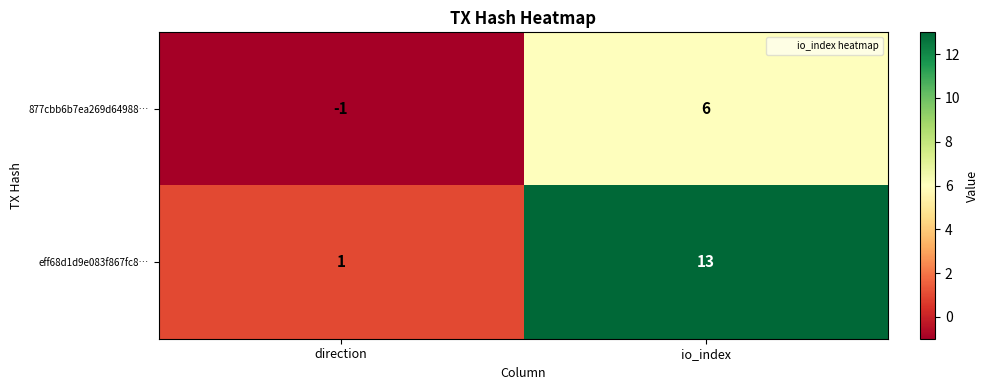

At which label is 877cbb6b7ea269d64988… closest to 2?

direction